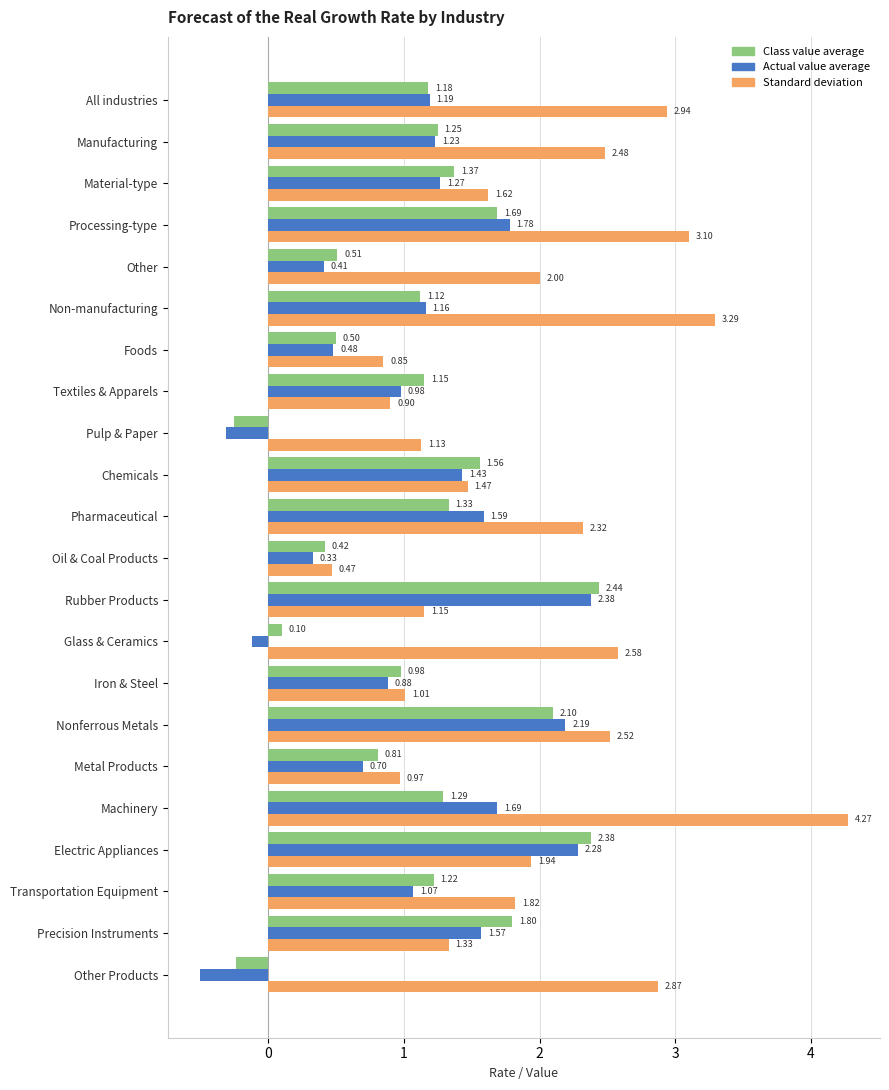

At how many categories does at least one series exceed 1?

19